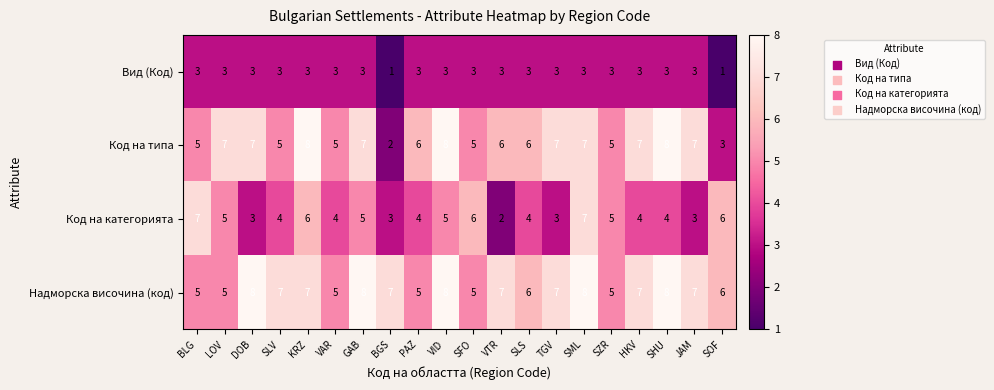

What is the sum of the Код на типа values at HKV and SZR?

12